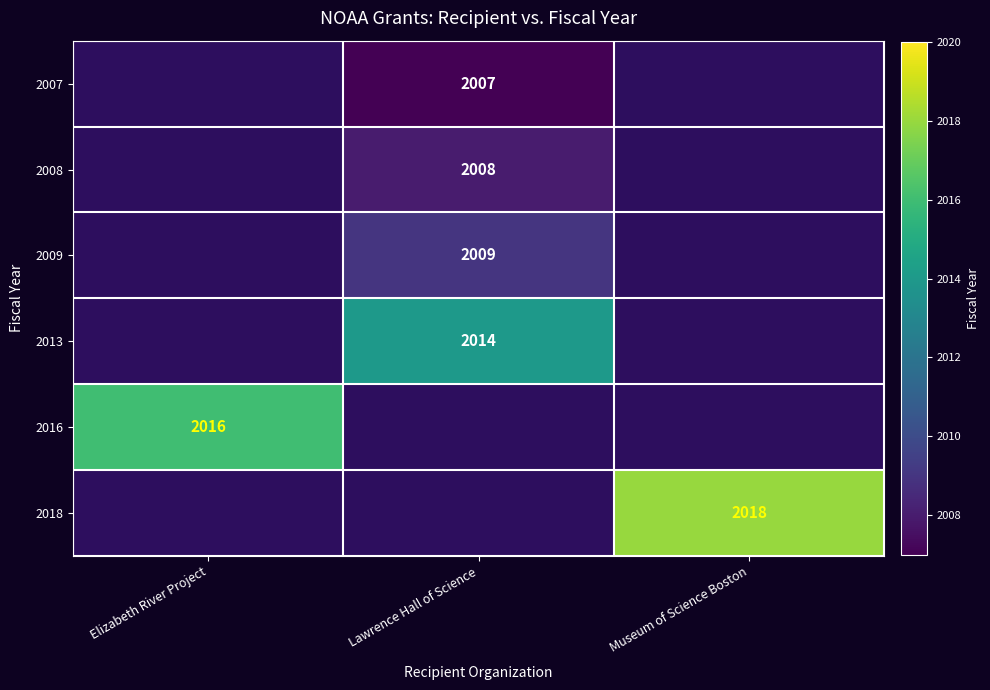

True or false: 2008 has a value of 1175 at Lawrence Hall of Science.

False